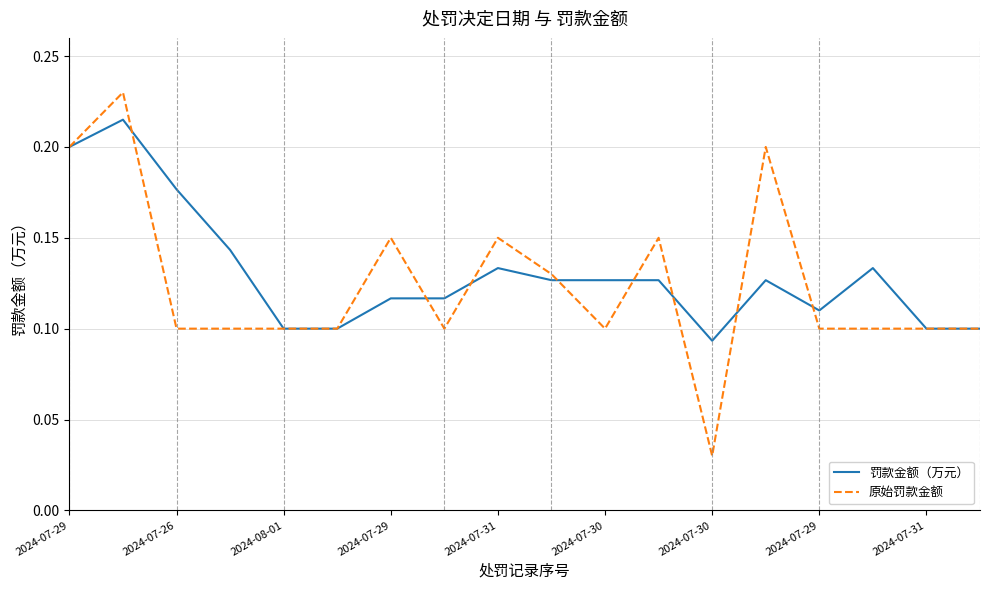

Rank the series by their maximum value, from lowest to highest.

罚款金额（万元）, 原始罚款金额